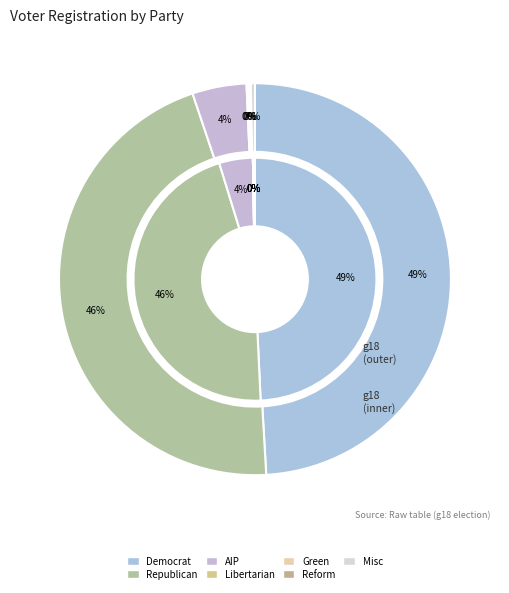

What is the ratio of the value at grn to the value at lib?

1.0